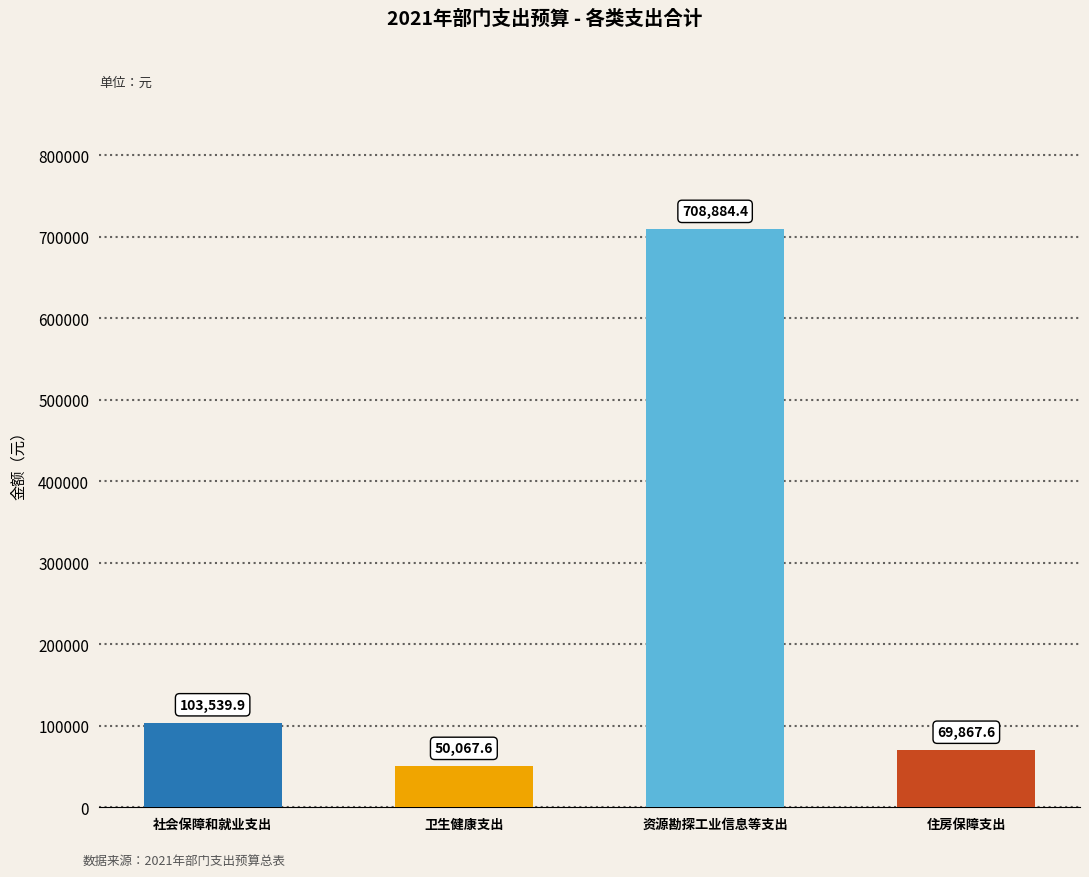

What is the label of the 4th bar from the left?

住房保障支出